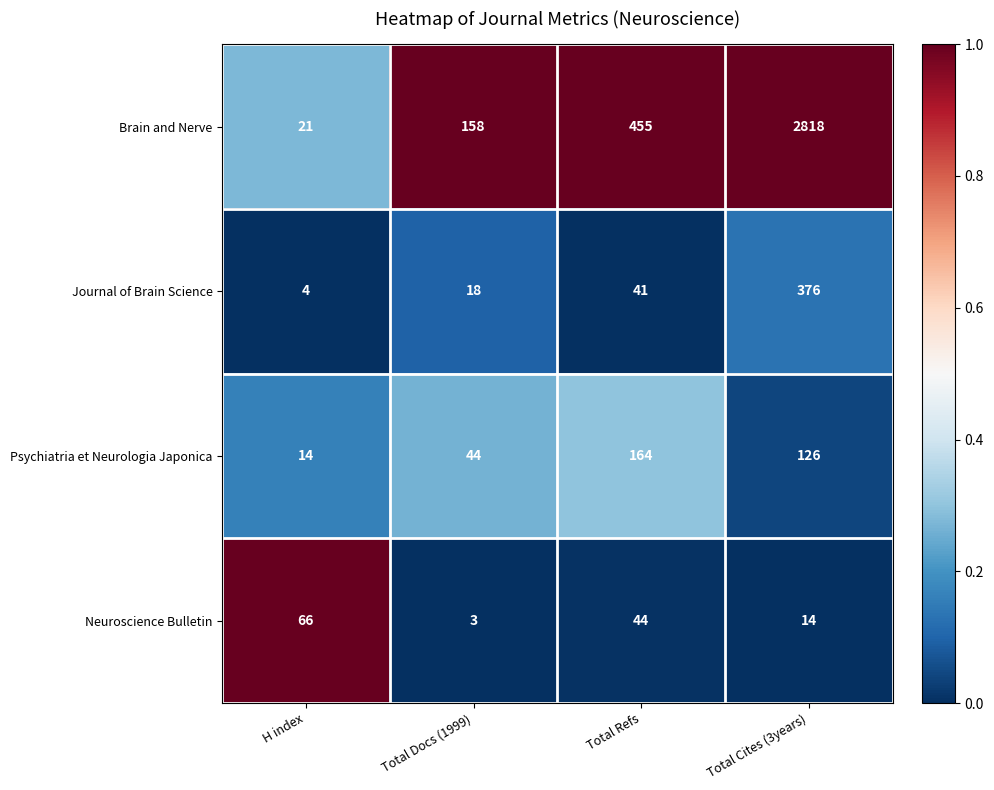

Reading left to right, transcribe all the data shown in this chart.

Brain and Nerve: H index=21	Total Docs (1999)=158	Total Refs=455	Total Cites (3years)=2818
Journal of Brain Science: H index=4	Total Docs (1999)=18	Total Refs=41	Total Cites (3years)=376
Psychiatria et Neurologia Japonica: H index=14	Total Docs (1999)=44	Total Refs=164	Total Cites (3years)=126
Neuroscience Bulletin: H index=66	Total Docs (1999)=3	Total Refs=44	Total Cites (3years)=14